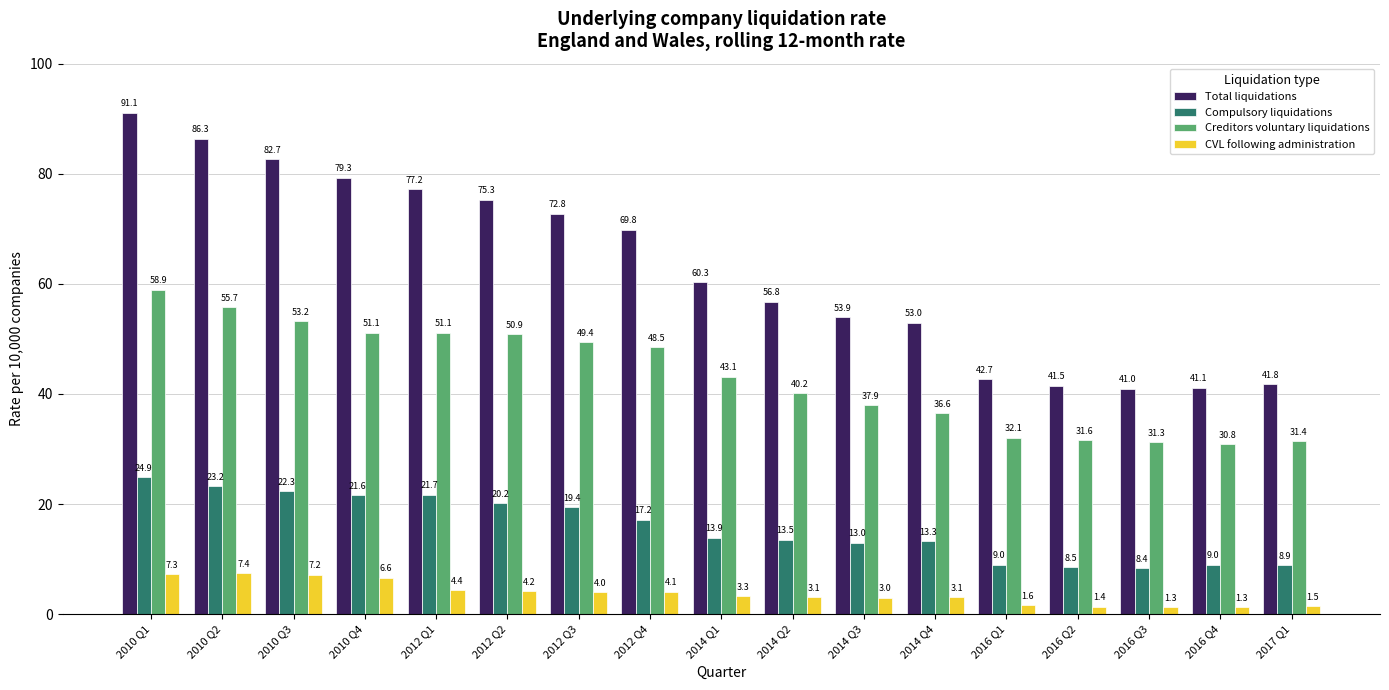

What is the approximate value of Compulsory liquidations at 2014 Q3?

13.0